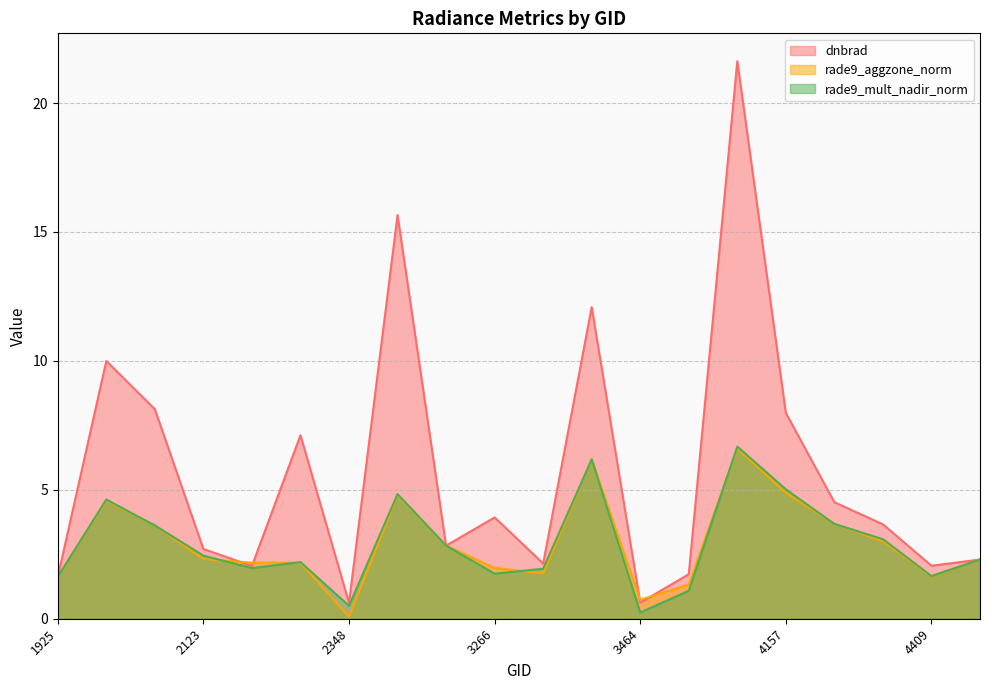

The rade9_aggzone_norm series shows 3.7 at 3410. True or false?

False